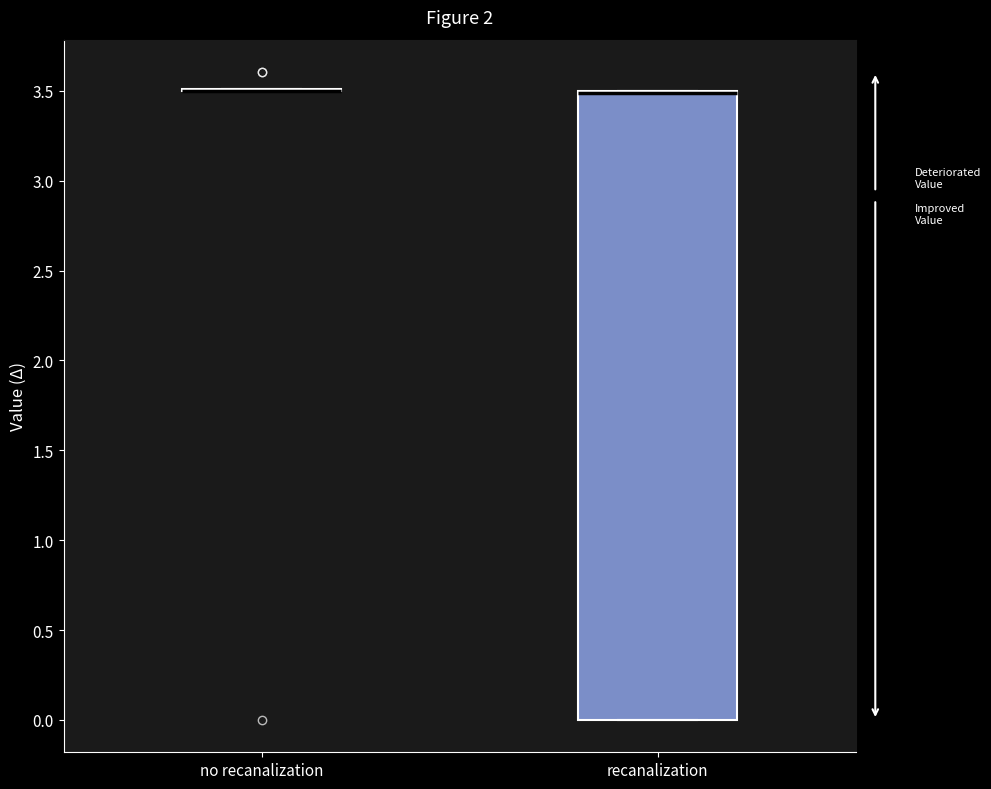

Reading left to right, transcribe this box plot: for each box, give where its median line is, the range the box spans, and where its two whiskers end, as read against the y-axis. The values are not printed on the chart, so give them approximately, as read against the axis.

no recanalization: box collapsed to a line at 3.5, whiskers 3.5 to 3.5
recanalization: median 3.5 (drawn on the box's upper edge), box 0.0 to 3.5, whiskers 0.0 to 3.5